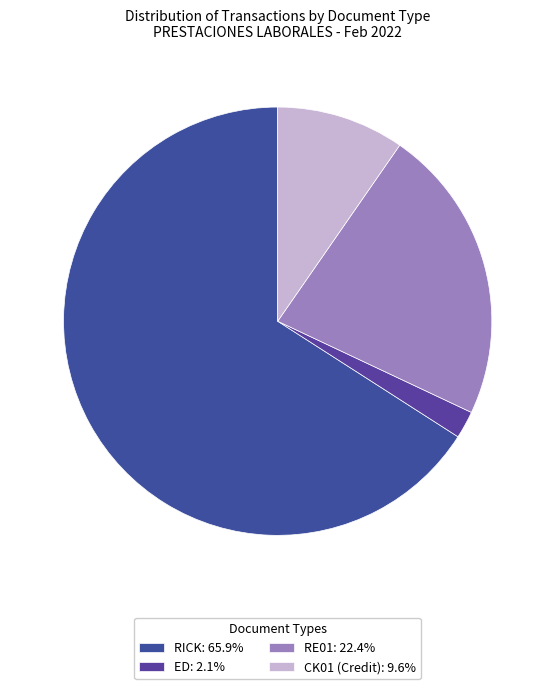

Which slice represents more than half of the pie?

RICK